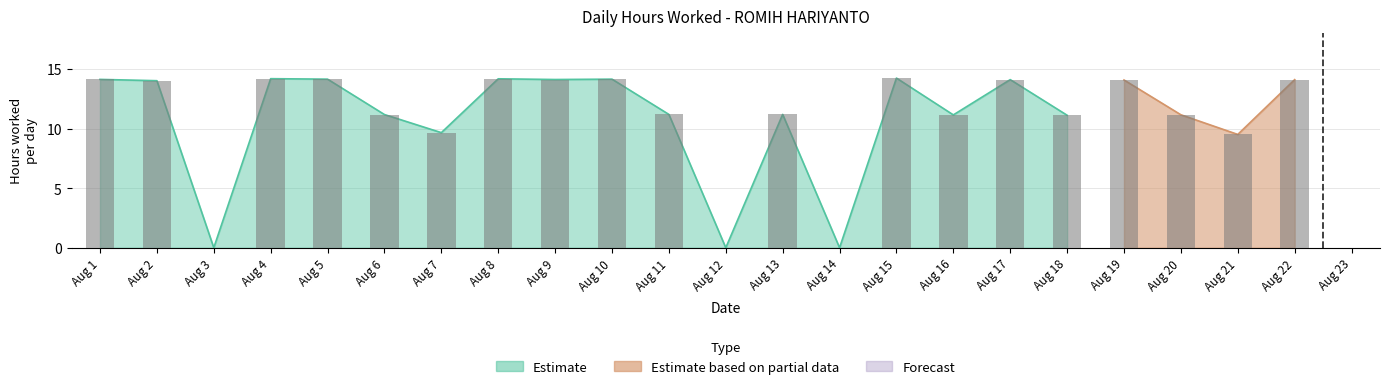

True or false: the data shows 11.1 at Aug 18.

True